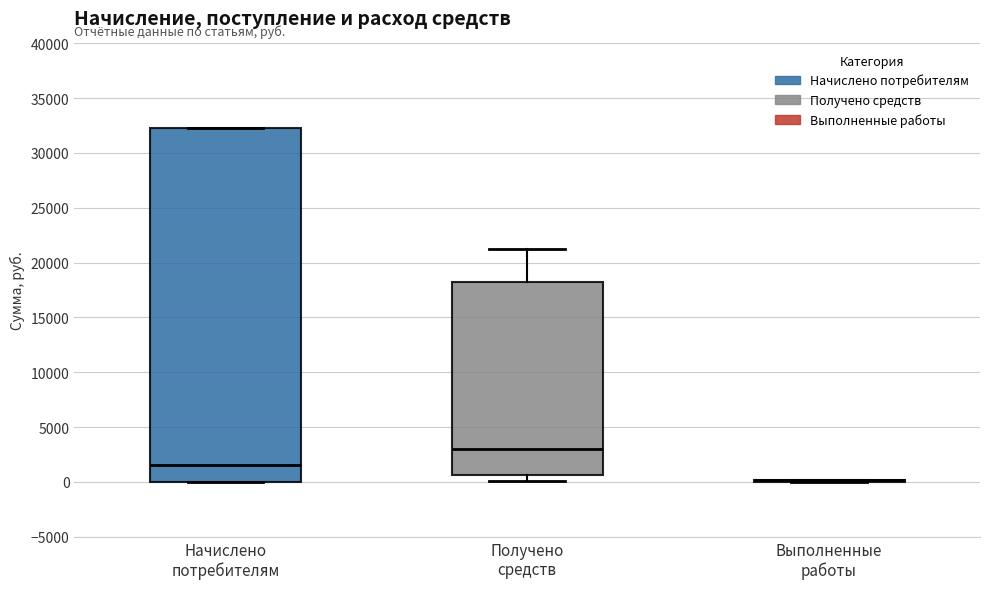

Which box is the tallest, from its lower edge to its upper edge?

Начислено потребителям